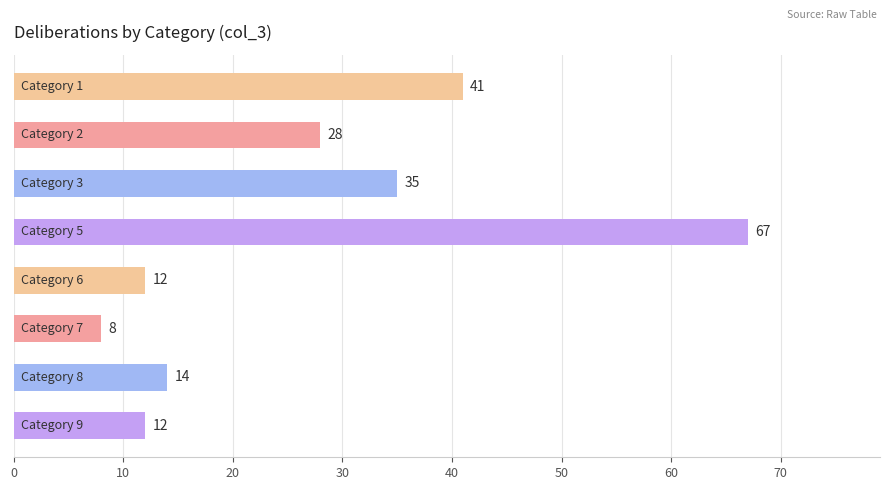

Count the number of data series in this chart.

1